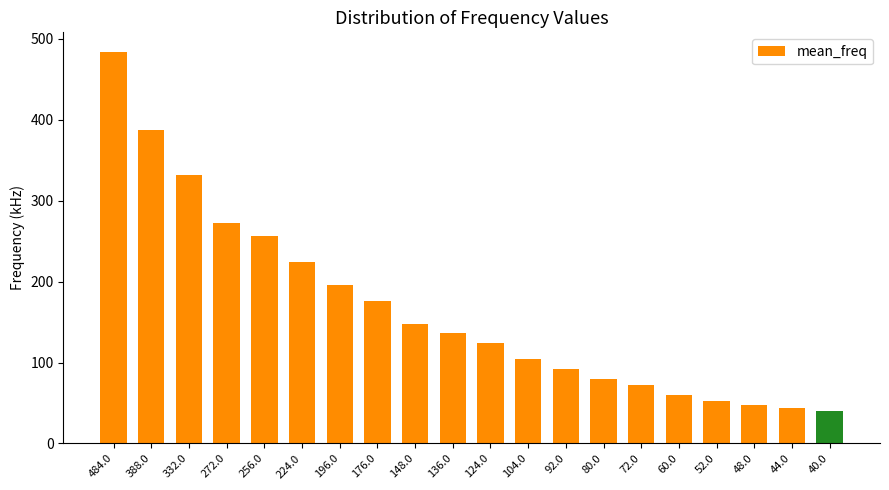

Which has a higher value, 272.0 or 60.0?

272.0